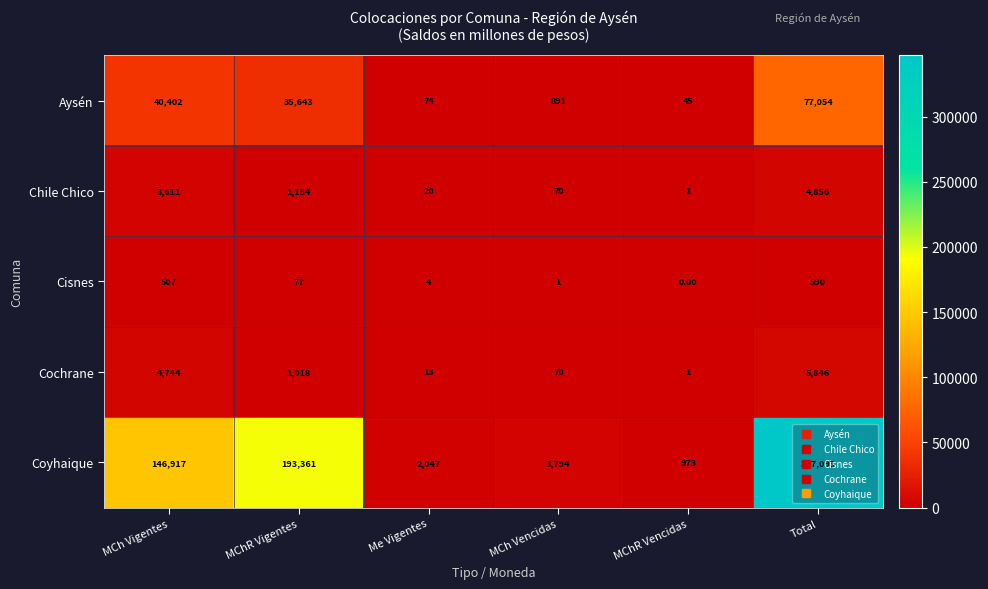

Which series has the widest spread of values?

Coyhaique